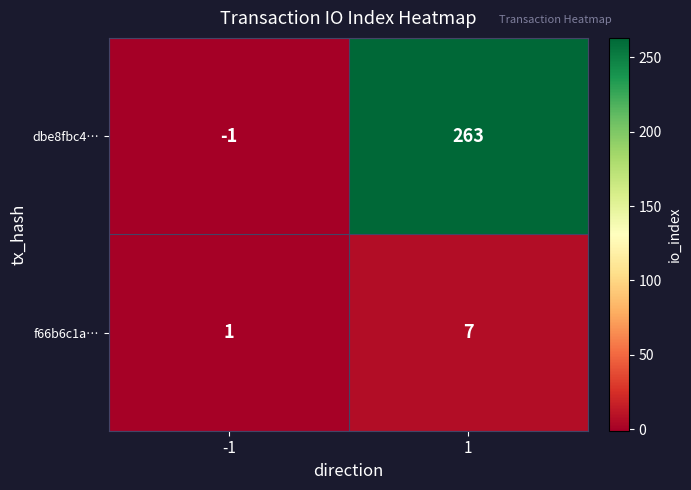

Reading left to right, transcribe all the data shown in this chart.

dbe8fbc4…: -1=-1	1=263
f66b6c1a…: -1=1	1=7